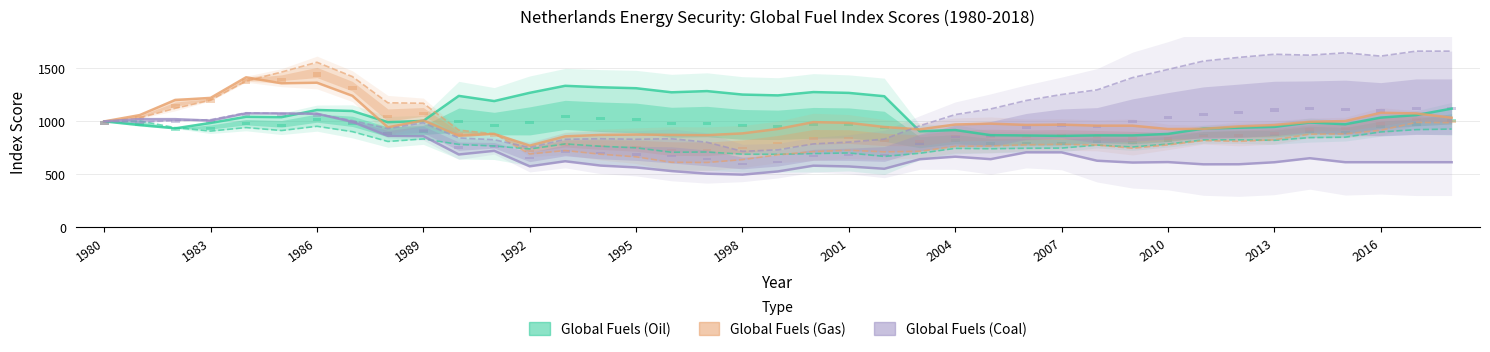

Count the number of categories in the chart.

39